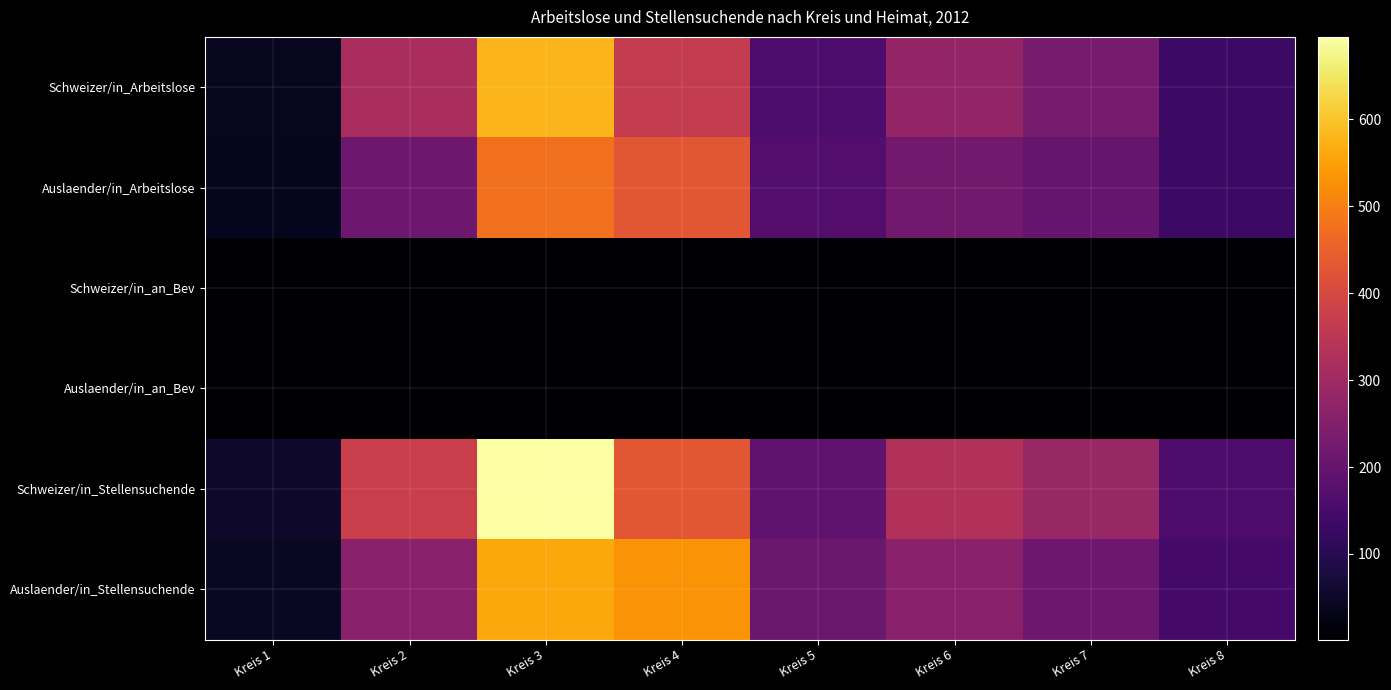

At which category is the sum across all series the highest?

Kreis 3